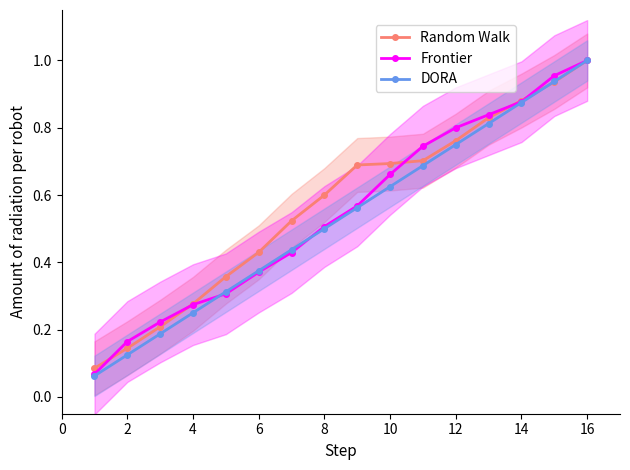

True or false: Frontier has more than 2 interior local peaks.

False